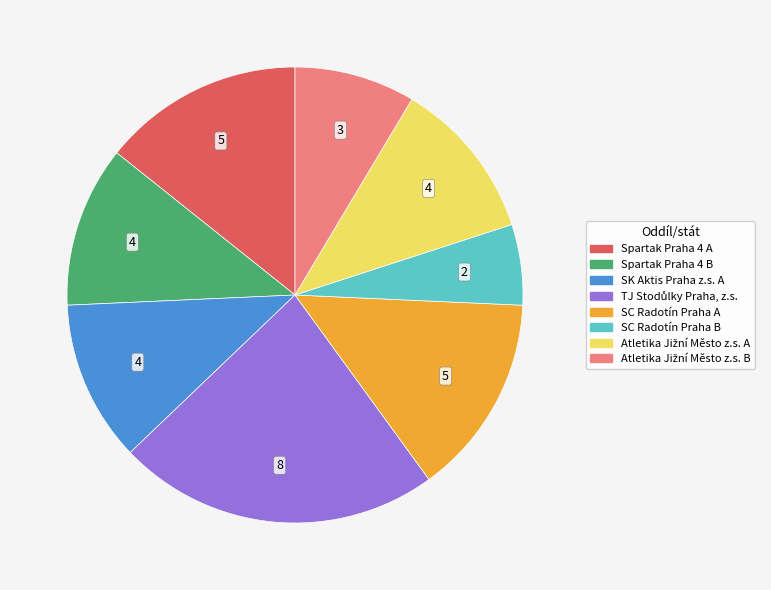

Does any single category account for the majority?

No